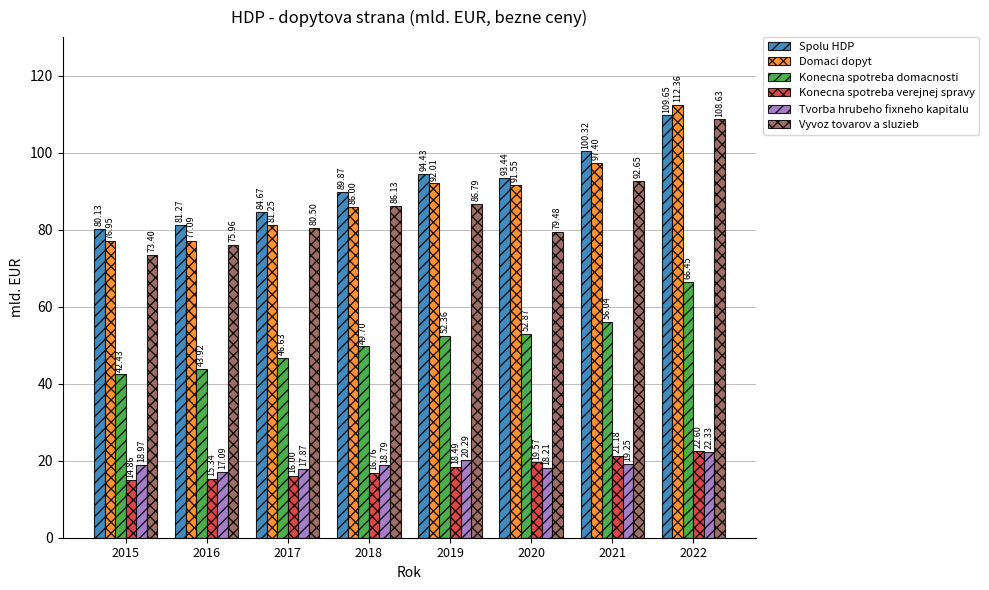

Where does the Konecna spotreba domacnosti series first go above 52?

2019